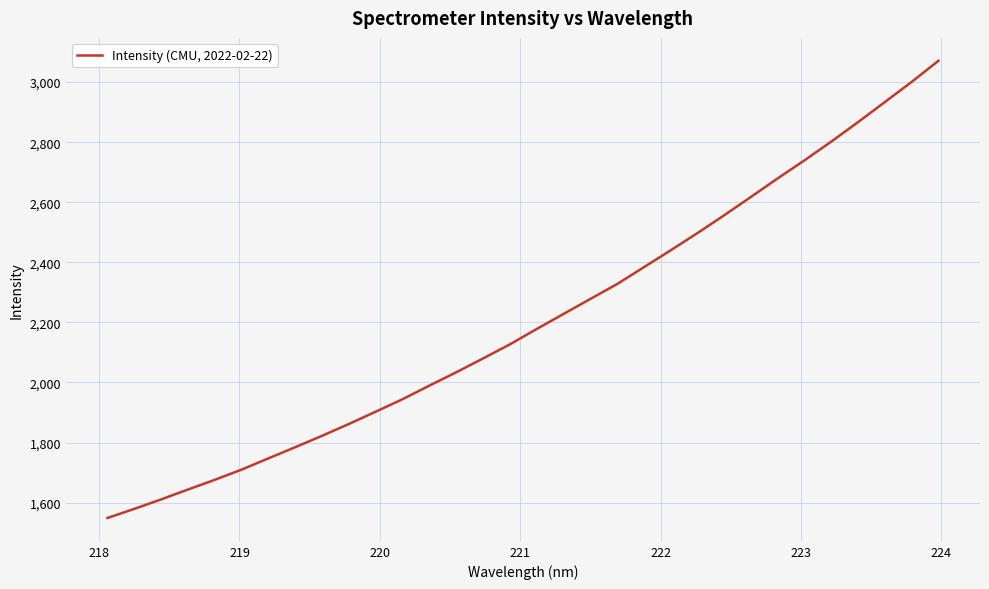

What is the minimum value shown in the chart?

1549.1